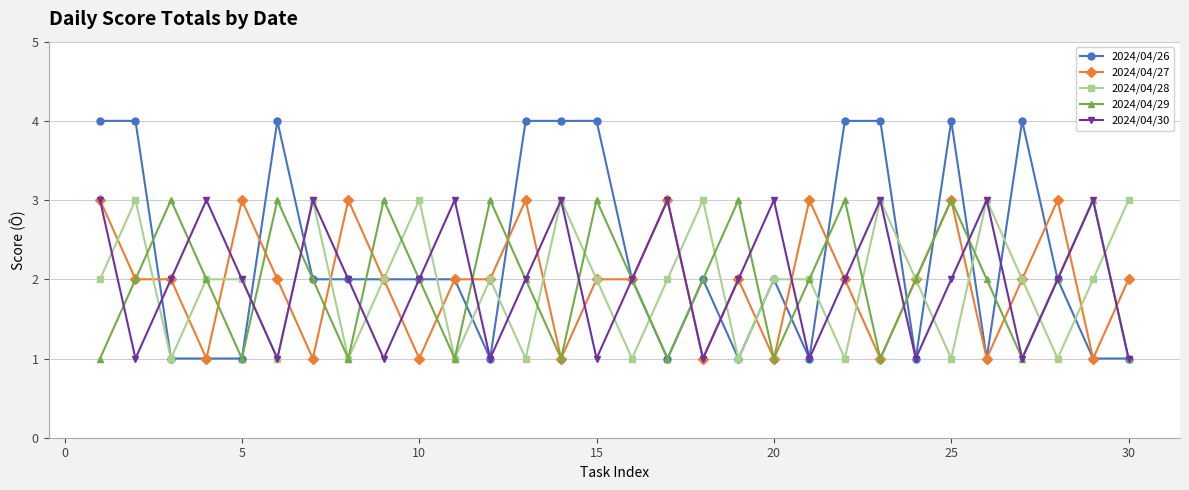

Which series has the largest range (max minus min)?

2024/04/26